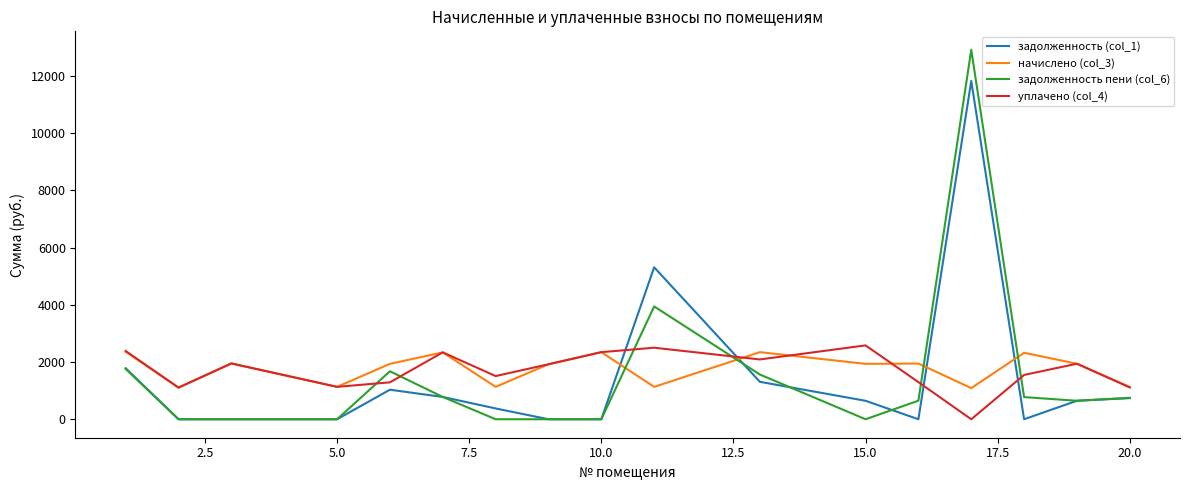

Which series has the largest range (max minus min)?

задолженность пени (col_6)